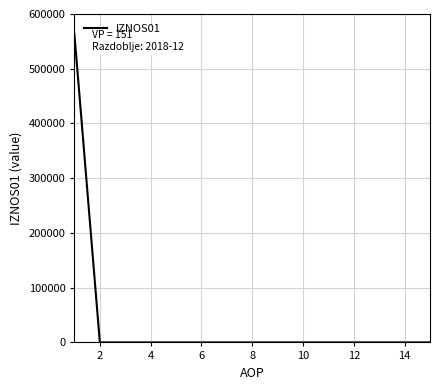

What is the greatest value displayed?

562281